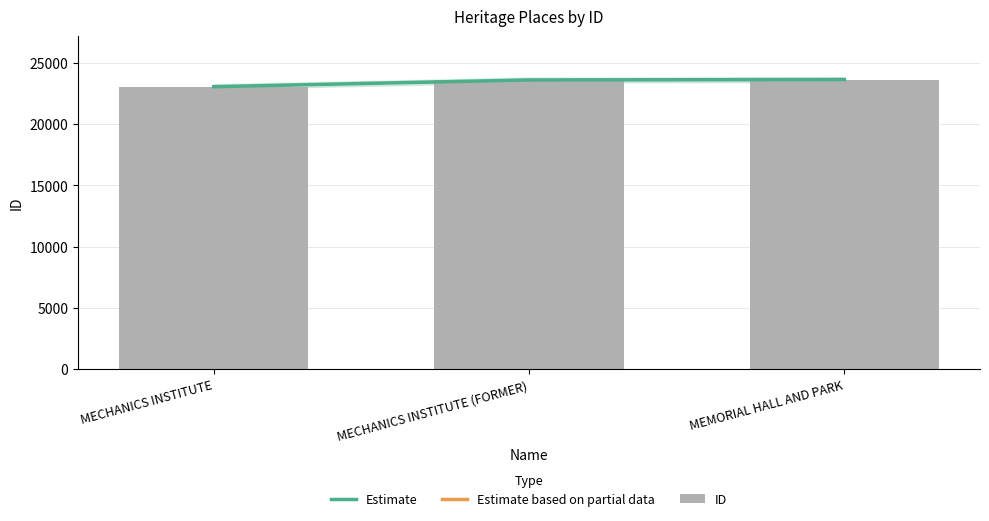

Rank the series at MECHANICS INSTITUTE from lowest to highest value.

Estimate, ID